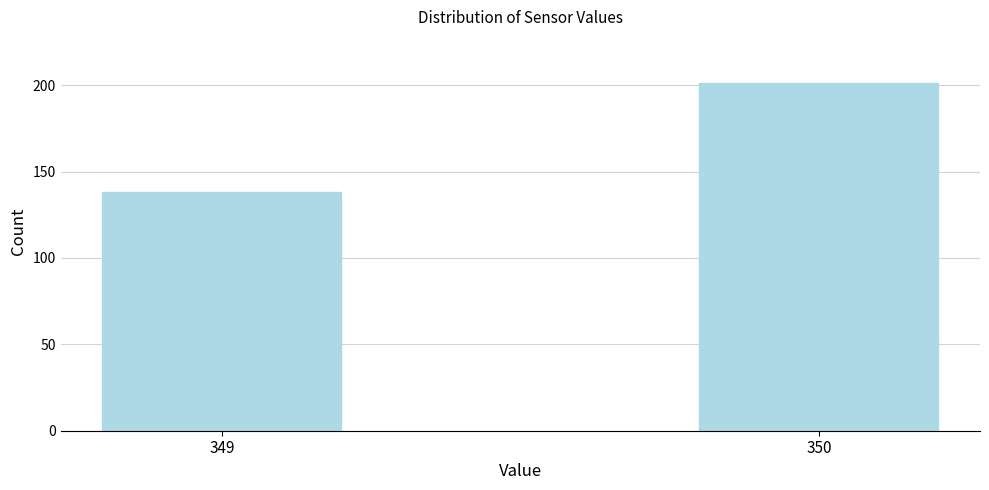

Reading right to left, transcribe all the data shown in this chart.

201	138